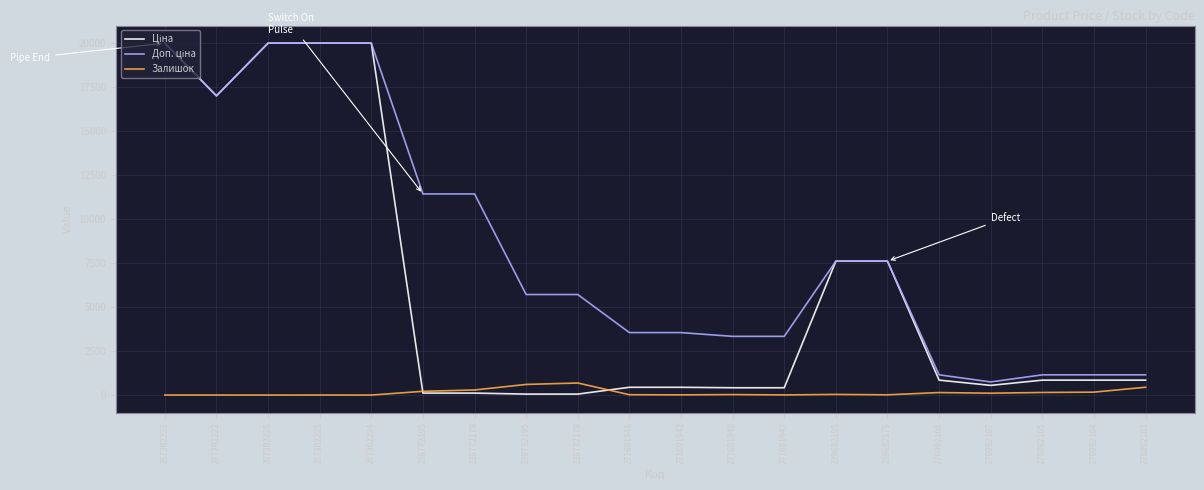

What is the maximum value shown in the chart?

19964.2